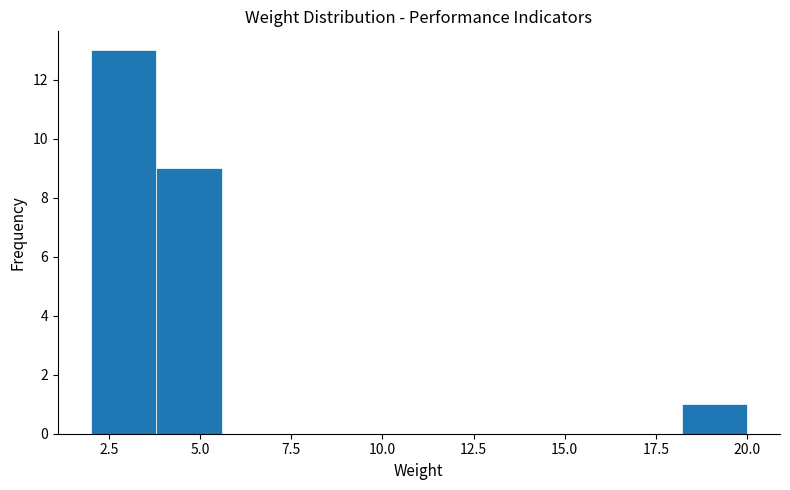

Read against the x-axis, roughly where is the centre of the tallest bar?

3.0